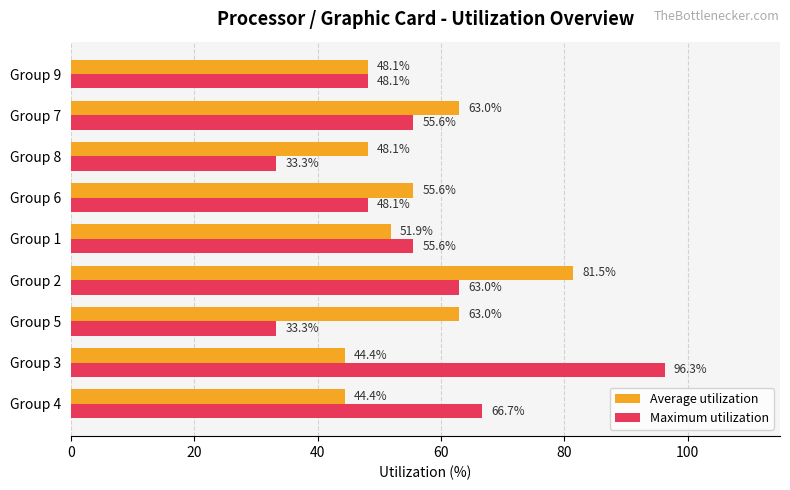

What is the difference between the maximum and minimum values in the Average utilization series?

37.0